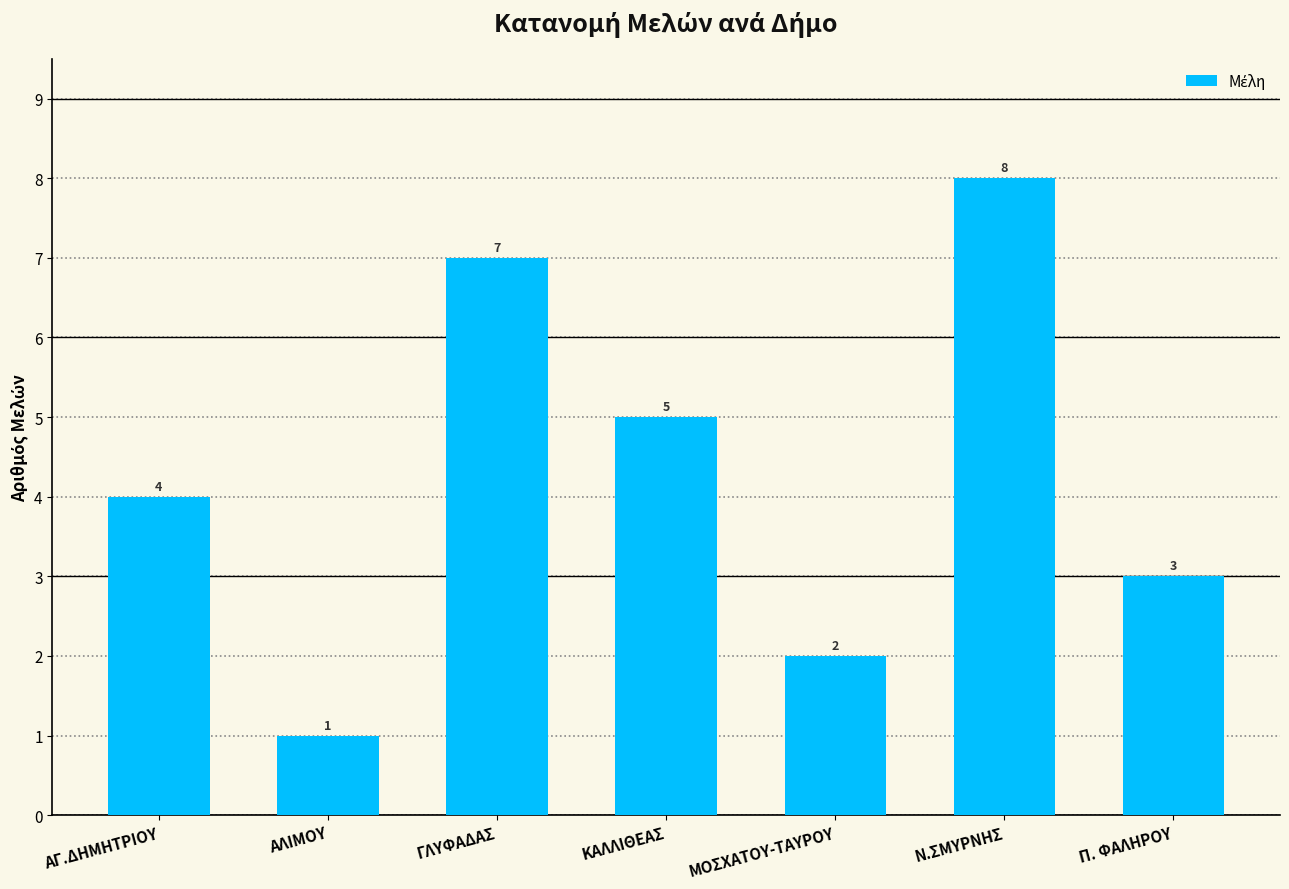

What is the sum of the values at ΓΛΥΦΑΔΑΣ and ΚΑΛΛΙΘΕΑΣ?

12